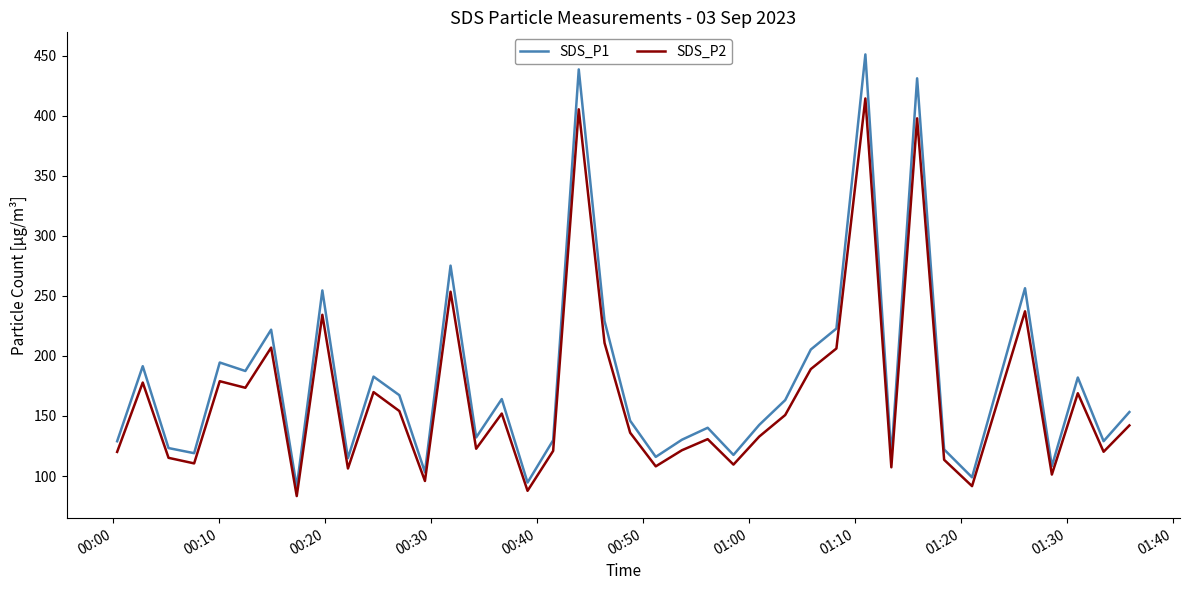

Which series has the largest total across all categories?

SDS_P1